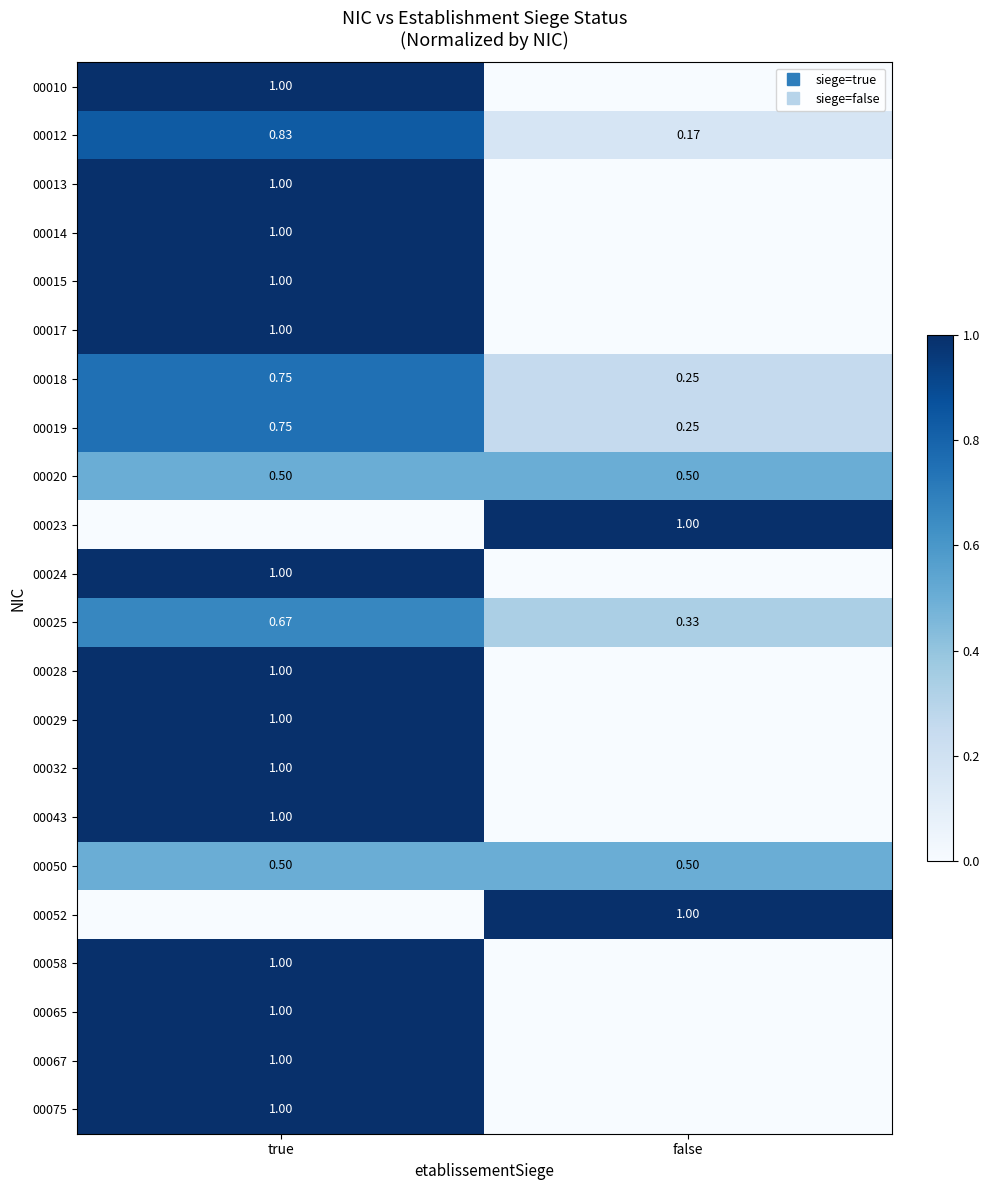

Which has a higher value, false or true?

true